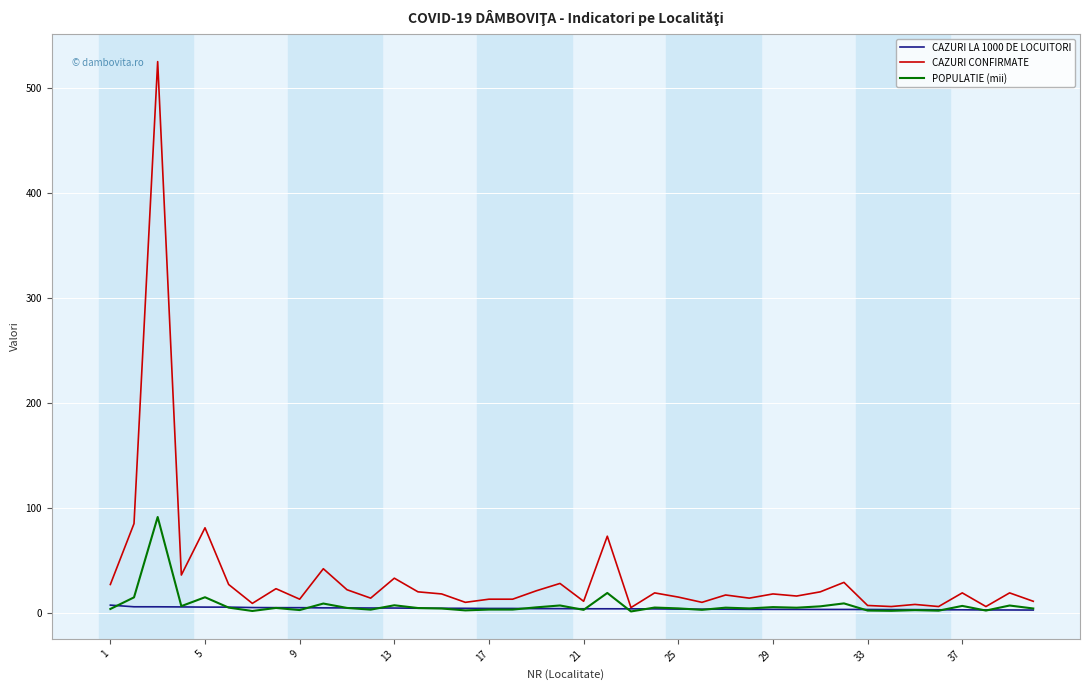

Which series has the largest total across all categories?

CAZURI CONFIRMATE